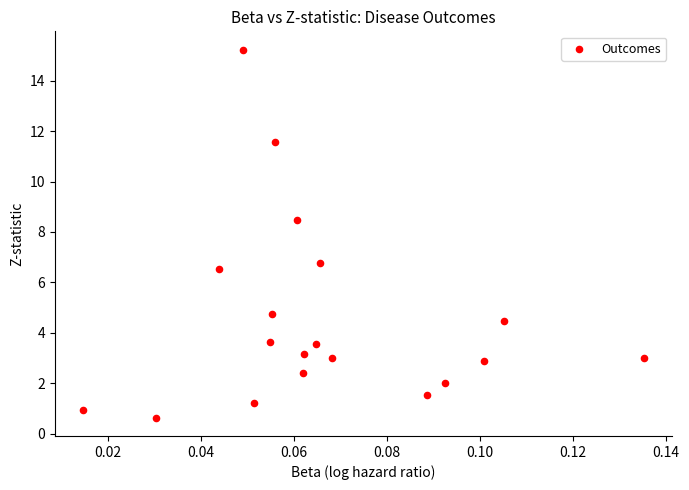

What is the range of Y values (max minus min)?

14.6